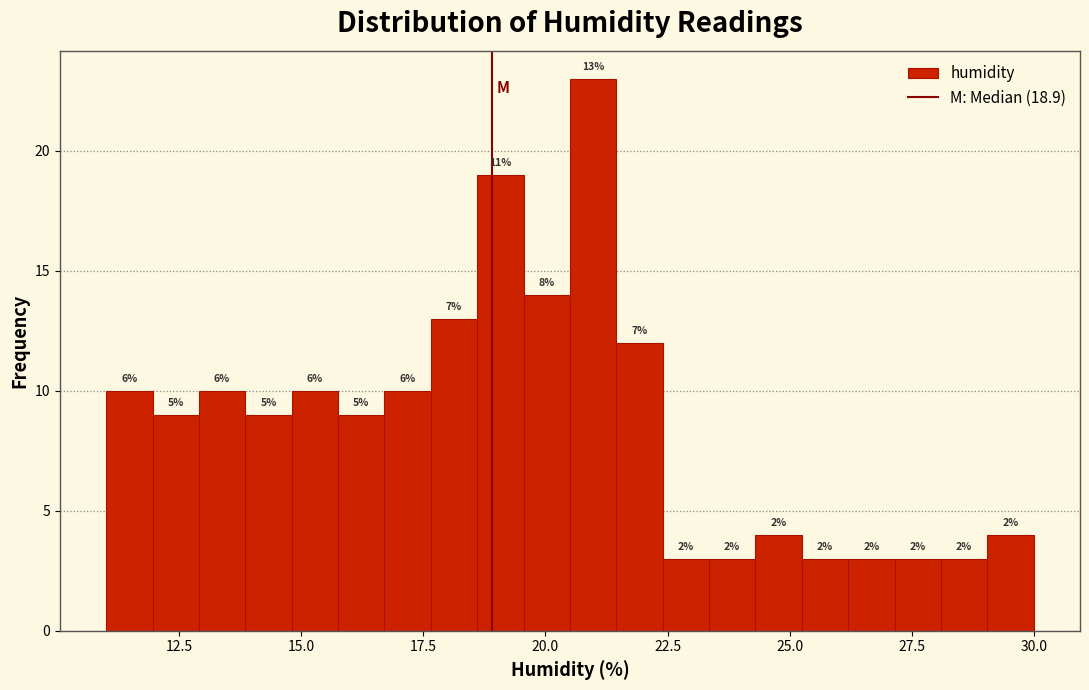

Read against the x-axis, roughly where is the centre of the tallest bar?

21.0